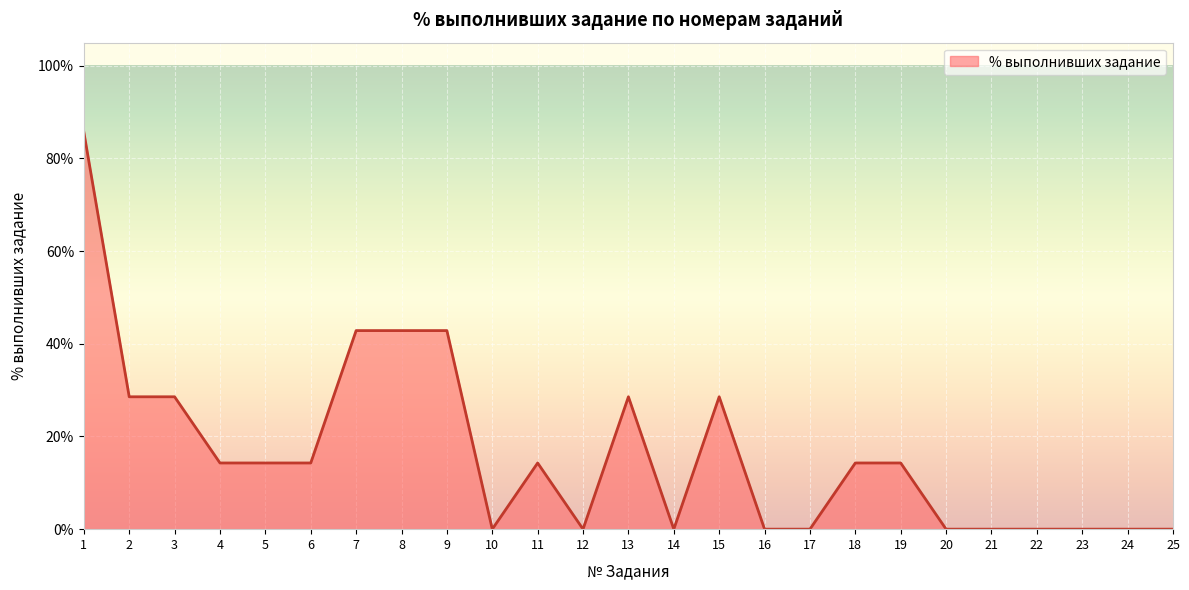

True or false: the data shows 0.0 at 25.

True